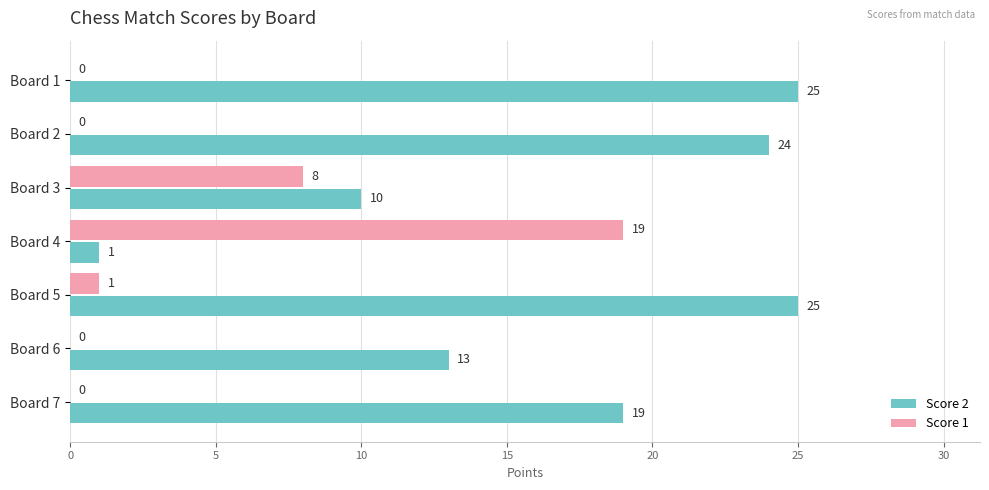

Which series has the largest range (max minus min)?

Score 2